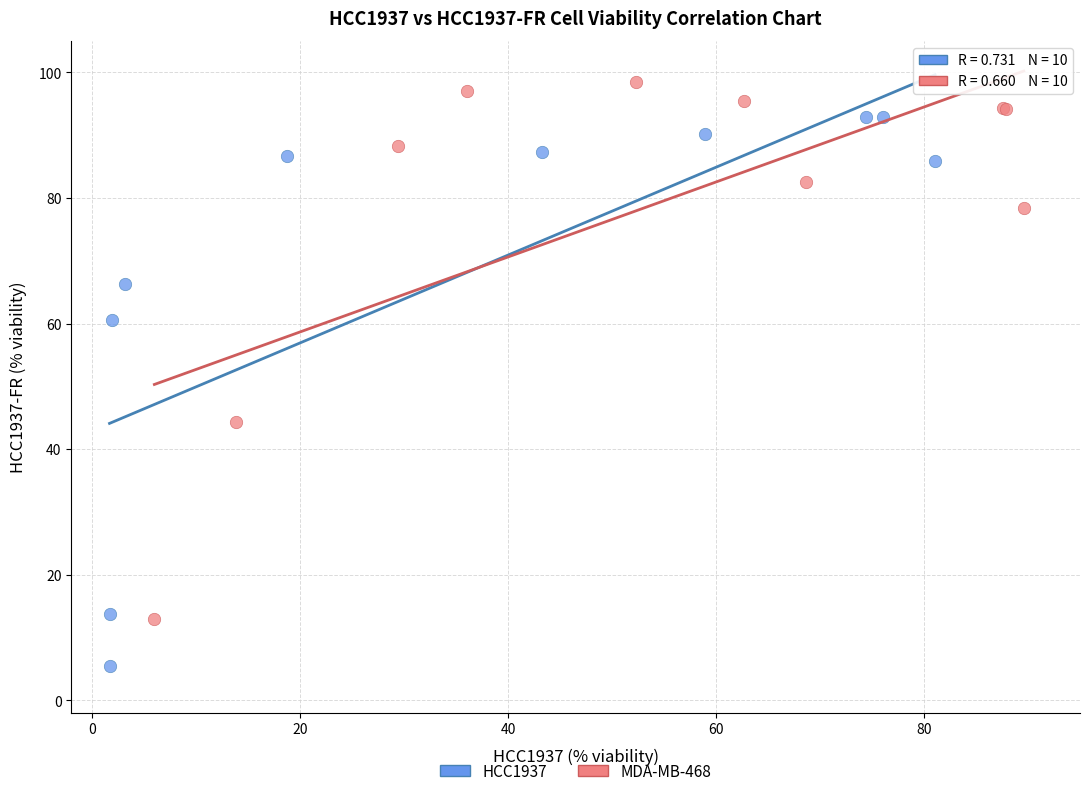

Which series has the largest Y range (max minus min)?

HCC1937